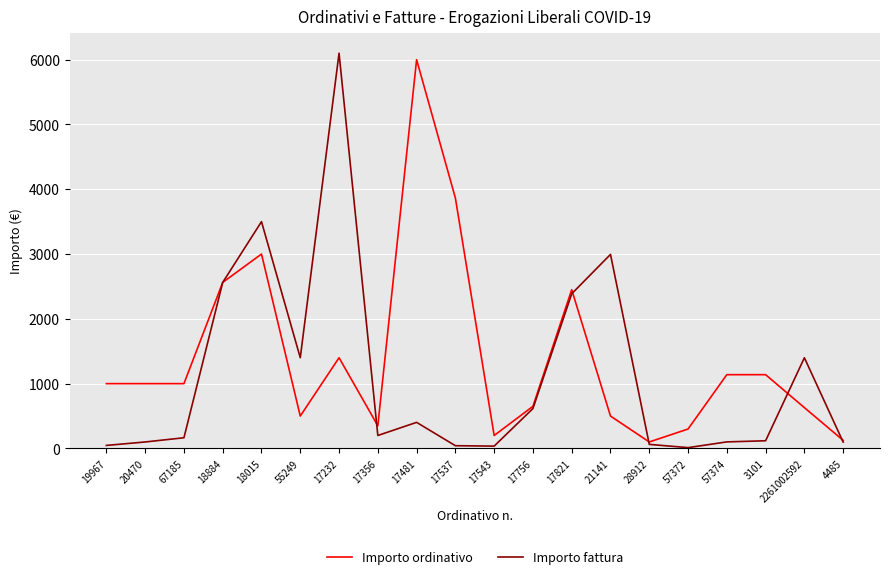

How many lines are shown in the chart?

2